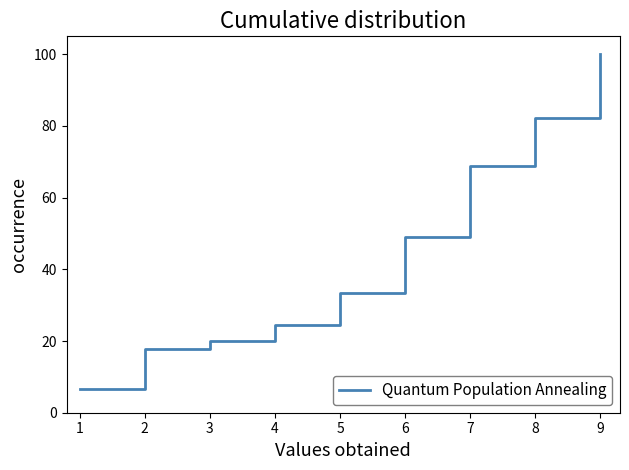

What is the maximum value shown in the chart?

100.0